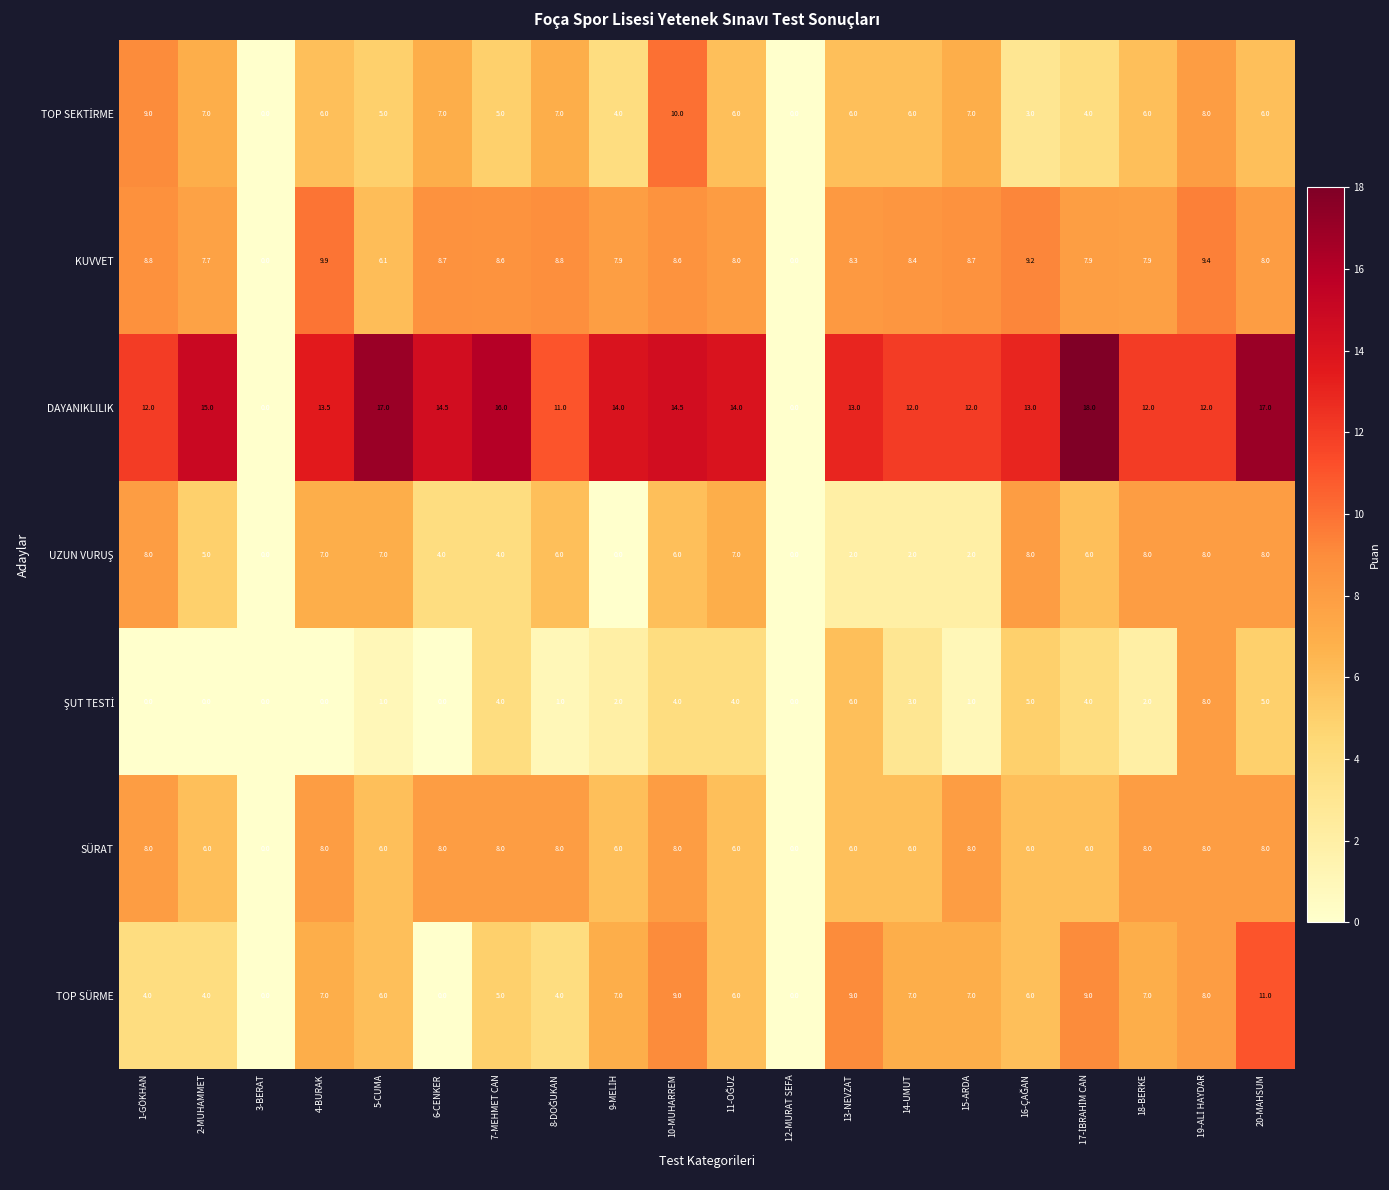

At which category is the sum across all series the highest?

20-MAHSUM